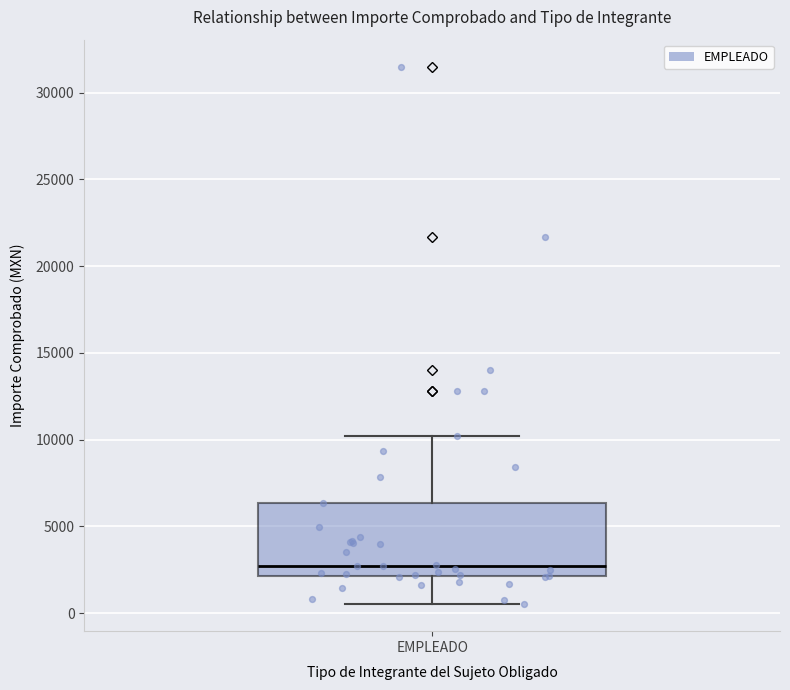

Transcribe this box plot: give where the median line is, the range the box spans, and where the two whiskers end, as read against the y-axis. The values are not printed on the chart, so give them approximately, as read against the axis.

median 2500, box 2000 to 6500, whiskers 500 to 10000